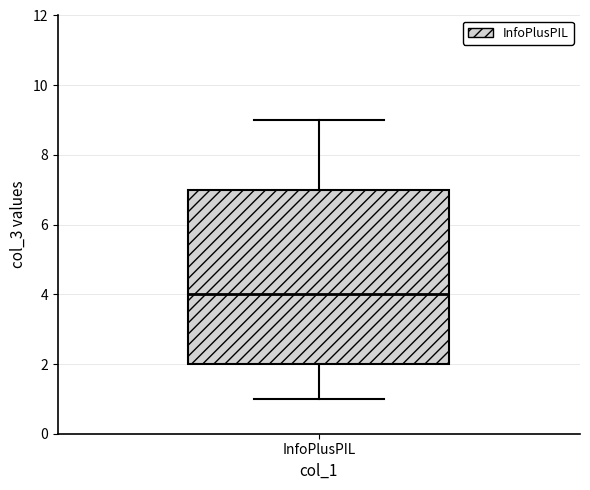

Transcribe this box plot: give where the median line is, the range the box spans, and where the two whiskers end, as read against the y-axis. The values are not printed on the chart, so give them approximately, as read against the axis.

median 4, box 2 to 7, whiskers 1 to 9